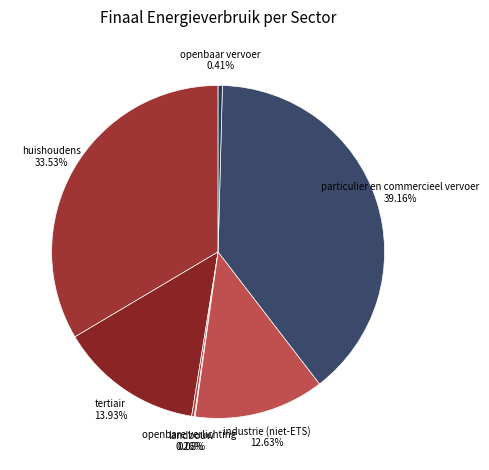

To the nearest percent, what is the average slice percentage?

14%